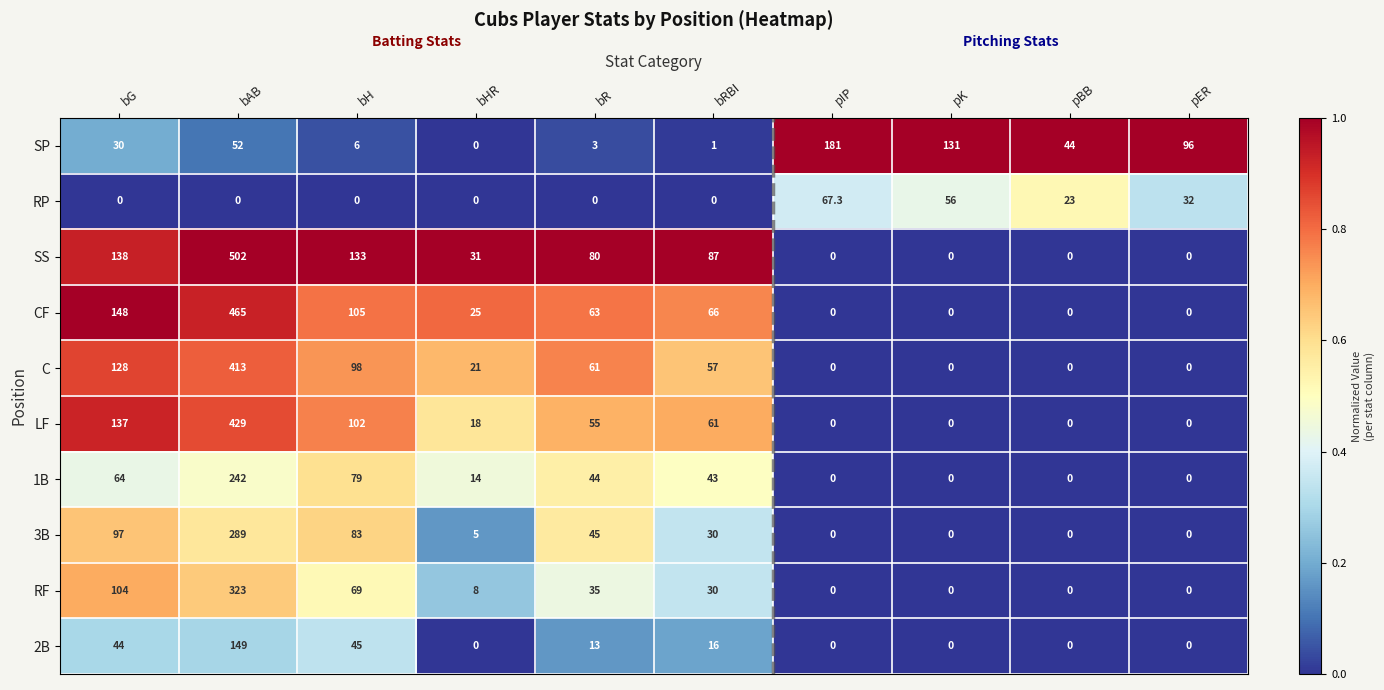

Where is LF nearest to the value 214?

bG